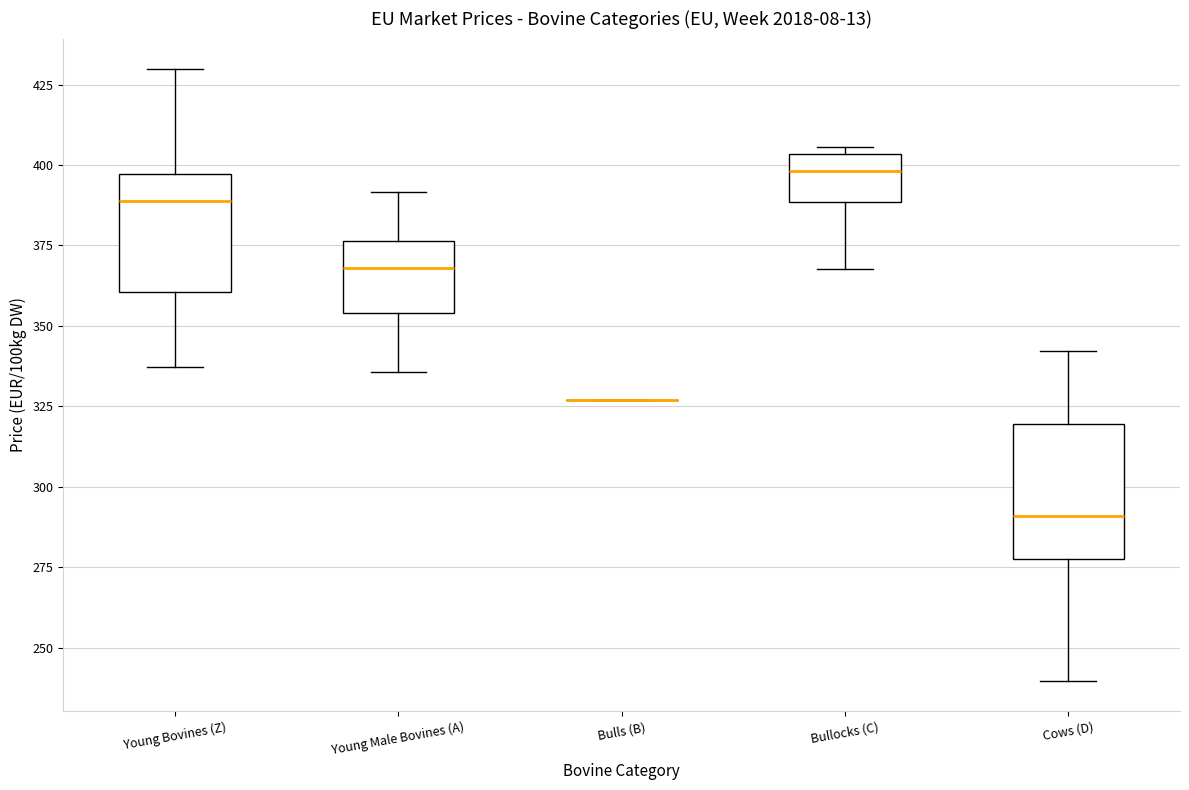

Reading left to right, read every box against the y-axis: the position of its median line, the range the box covers, and the ends of its whiskers. The values are not printed on the chart, so give them approximately, as read against the axis.

Young Bovines (Z): median 390, box 360 to 395, whiskers 335 to 430
Young Male Bovines (A): median 370, box 355 to 375, whiskers 335 to 390
Bulls (B): box collapsed to a line at 325, whiskers 325 to 325
Bullocks (C): median 400, box 390 to 405, whiskers 370 to 405 (just above the box's upper edge)
Cows (D): median 290, box 275 to 320, whiskers 240 to 340